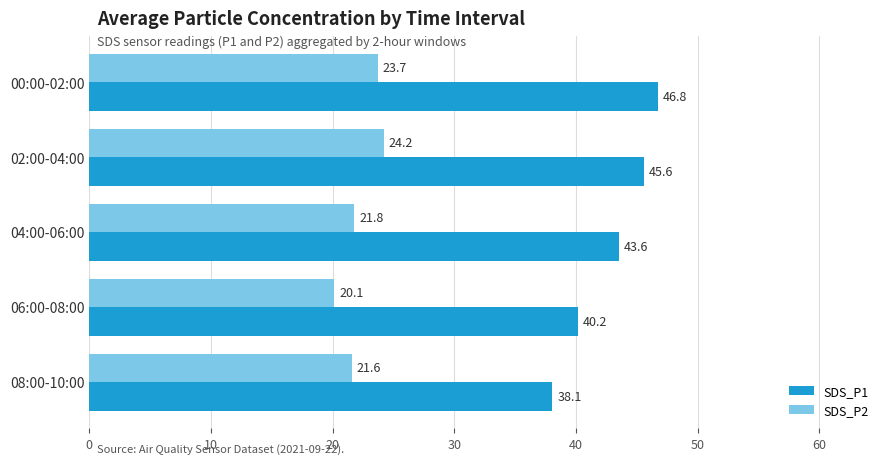

List the series in order of their peak value, lowest first.

SDS_P2, SDS_P1